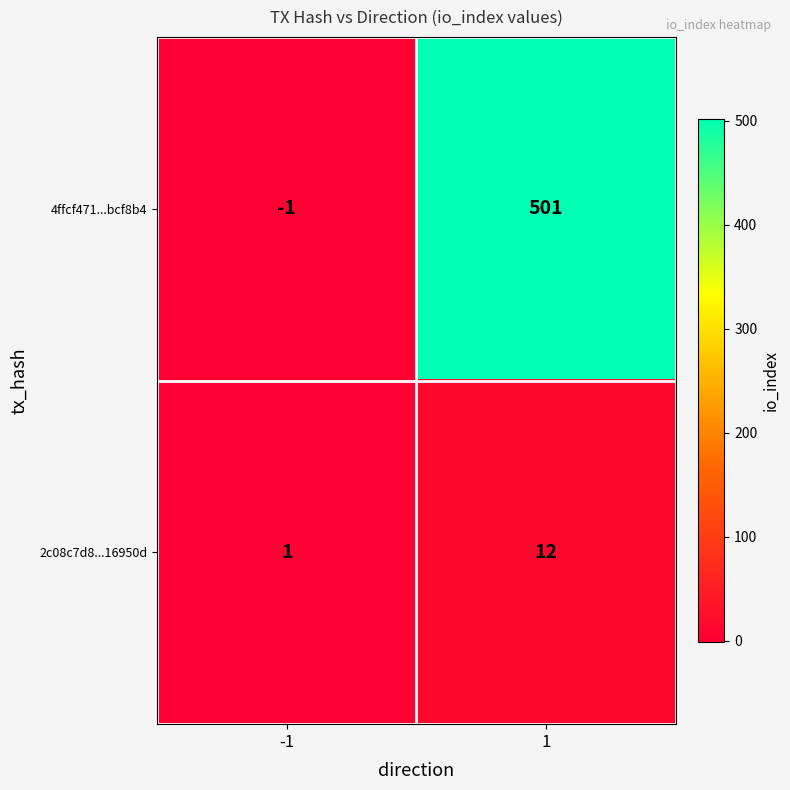

What is the smallest value displayed?

-1